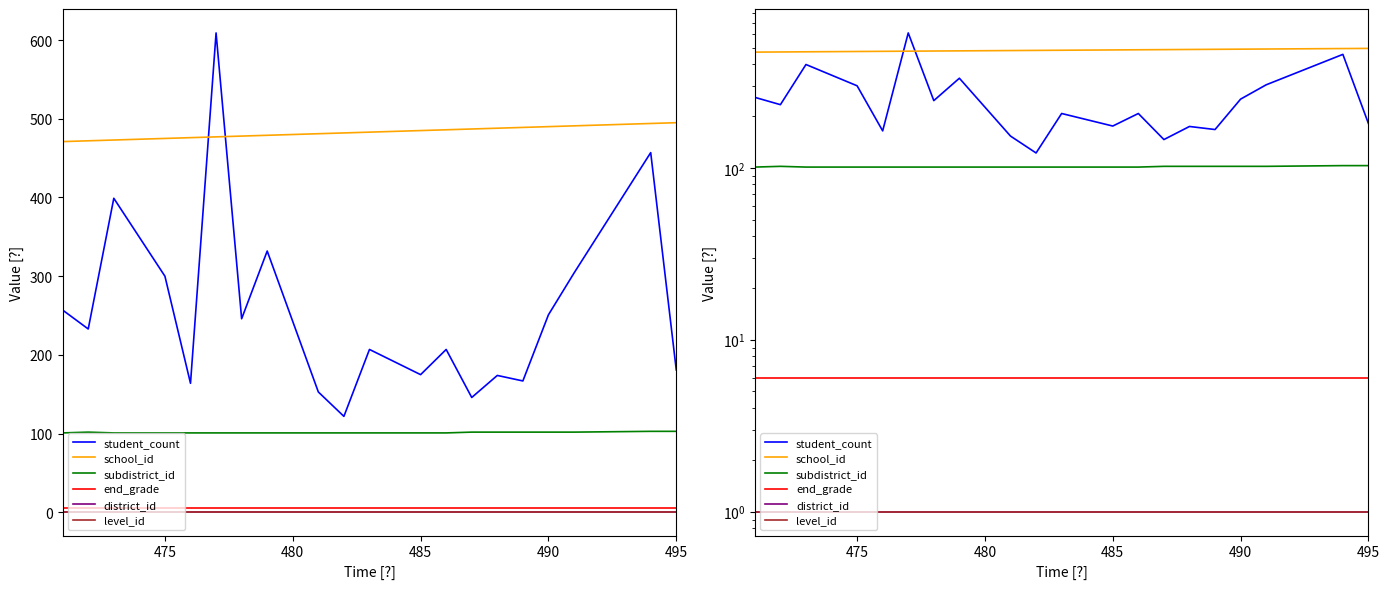

At which label is subdistrict_id closest to 102?

475